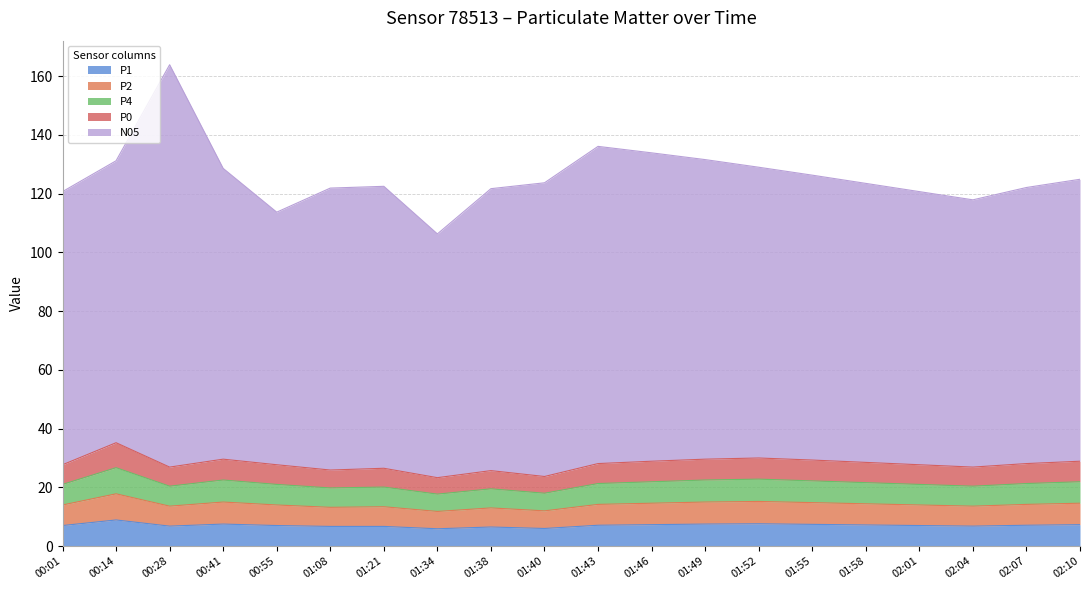

What is the maximum value for P1?

8.9